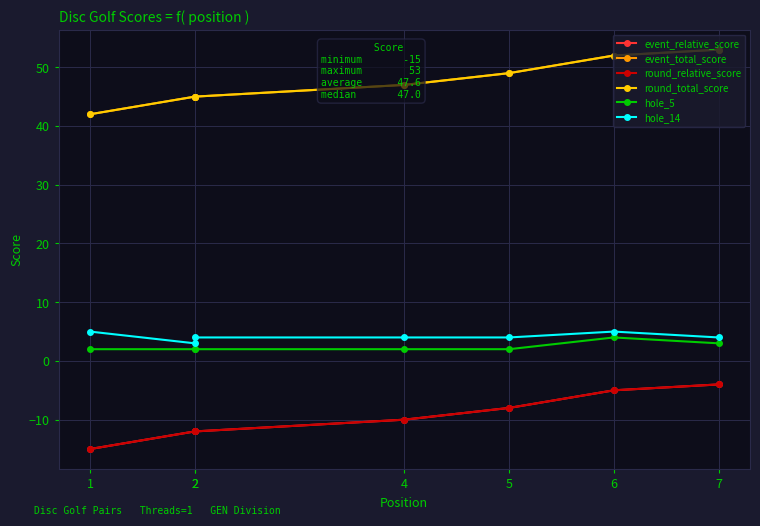

In hole_14, how many points are higher than both neighbors (excluding endpoints)?

1